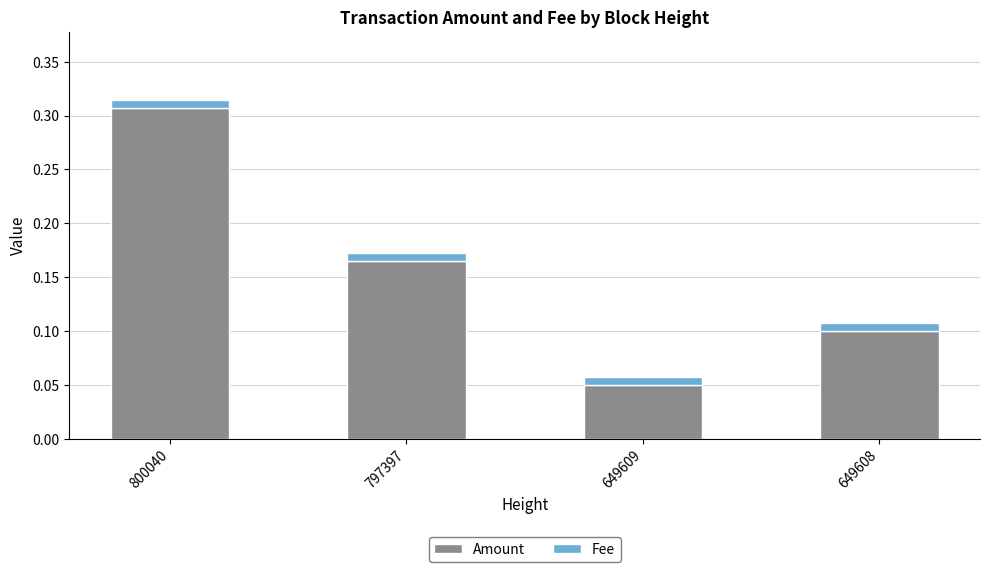

At which label does Amount reach its minimum?

649609